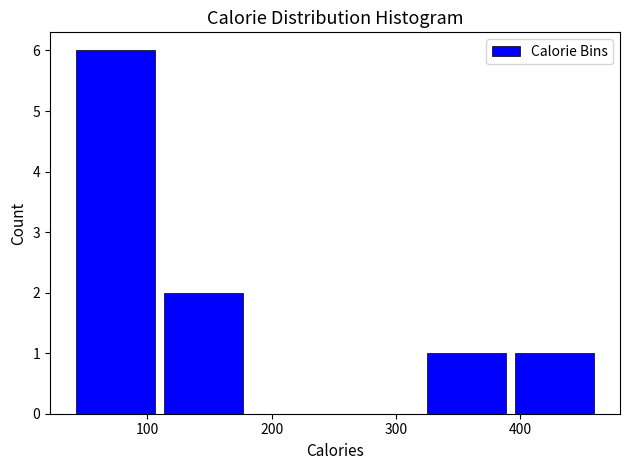

Reading left to right, transcribe this chart: for each bar, give the range it covers on the x-axis and its height. Neither the bar edges nor the heights are printed on the chart, so give them approximately, as read against the axes.

40 to 110: 6
110 to 180: 2
180 to 250: 0
250 to 320: 0
320 to 390: 1
390 to 460: 1